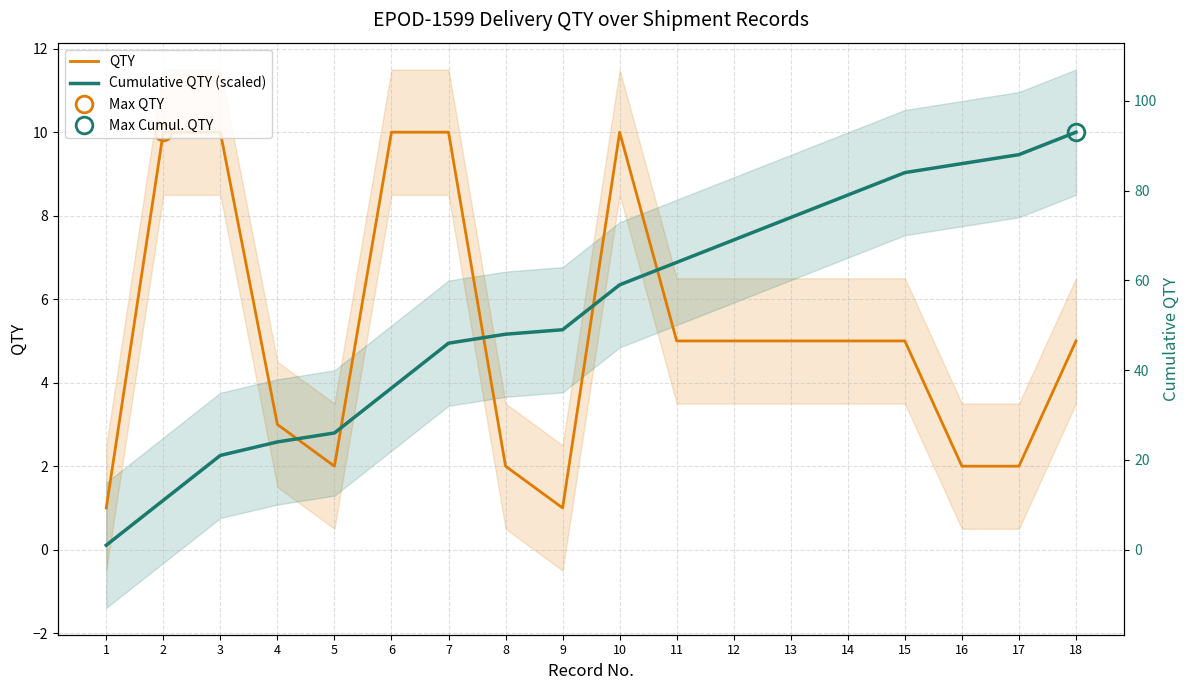

True or false: QTY and Cumulative QTY (scaled) intersect in this chart.

True